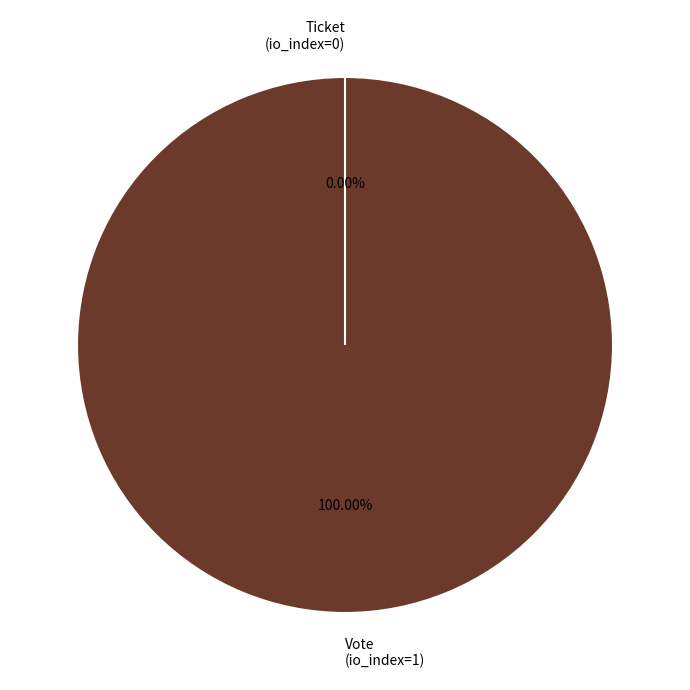

Rank the categories by value from highest to lowest.

Vote, Ticket